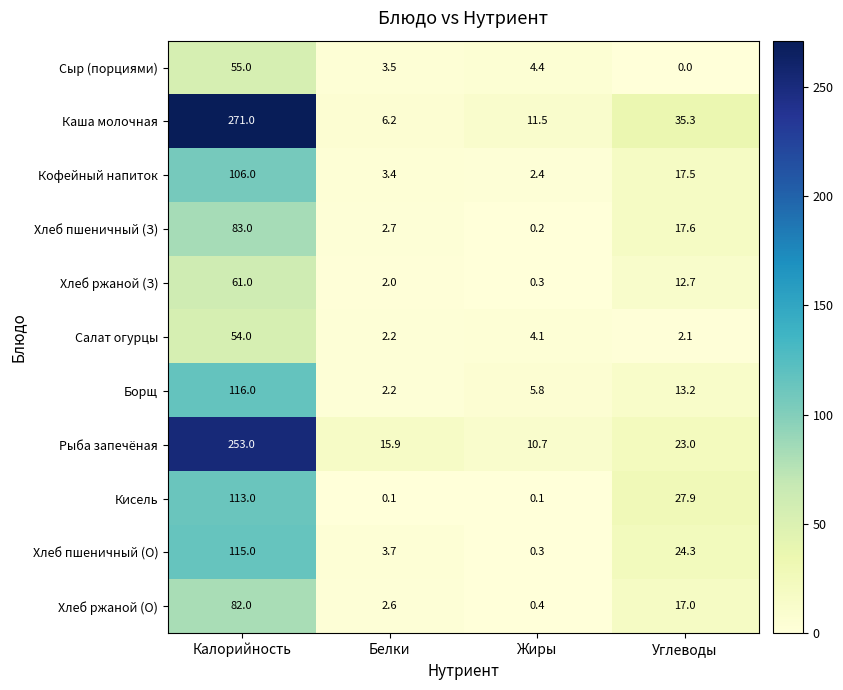

Which category has the lowest value across all series?

Углеводы